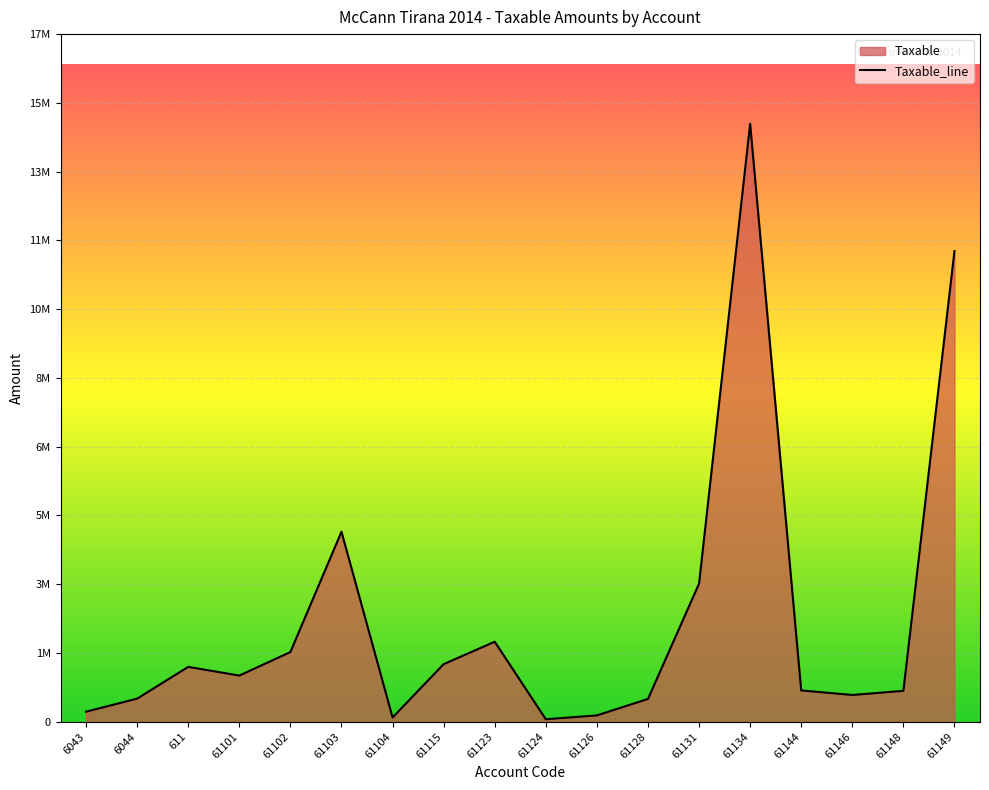

What is the difference between the second highest and second lowest values?

11611976.6